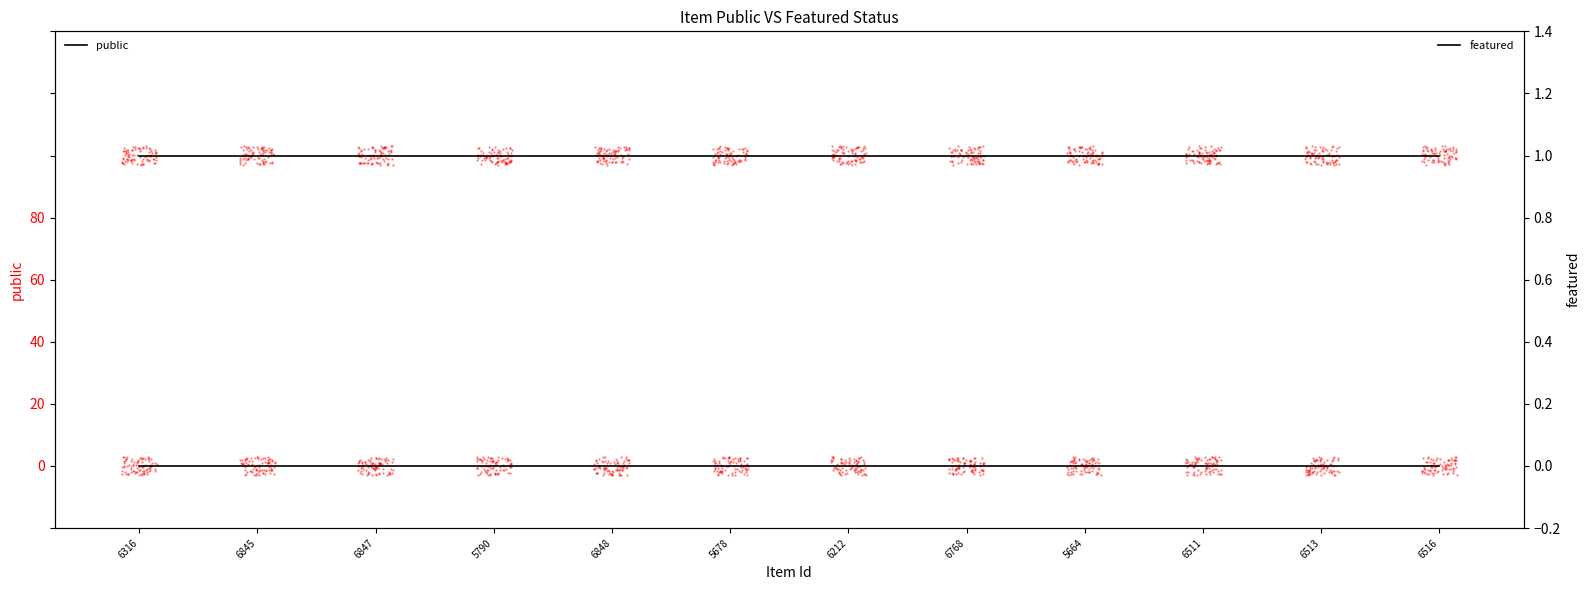

Is the value of featured at 5678 greater than the value of public at 6511?

No